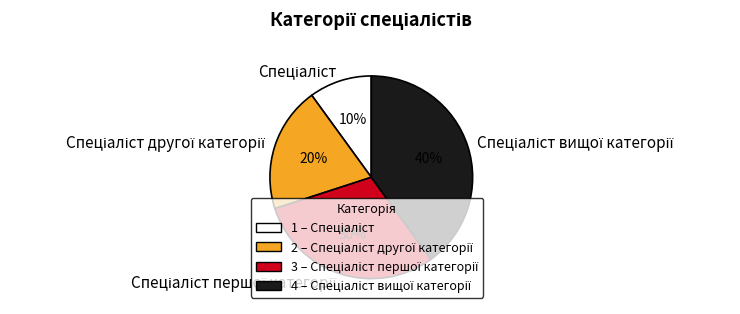

Is there any slice that represents more than half of the pie?

No